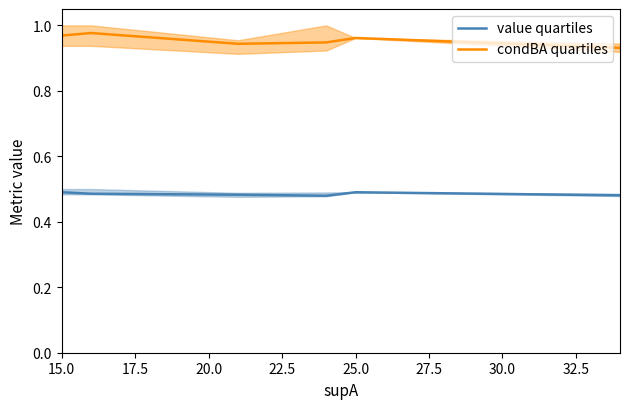

True or false: condBA quartiles and value quartiles intersect in this chart.

False